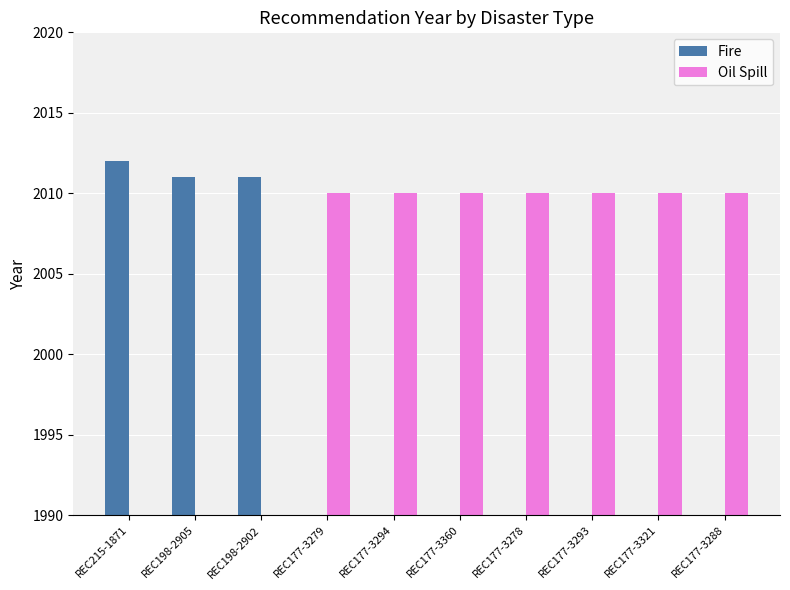

Which series changed the most between REC177-3278 and REC177-3288?

Fire